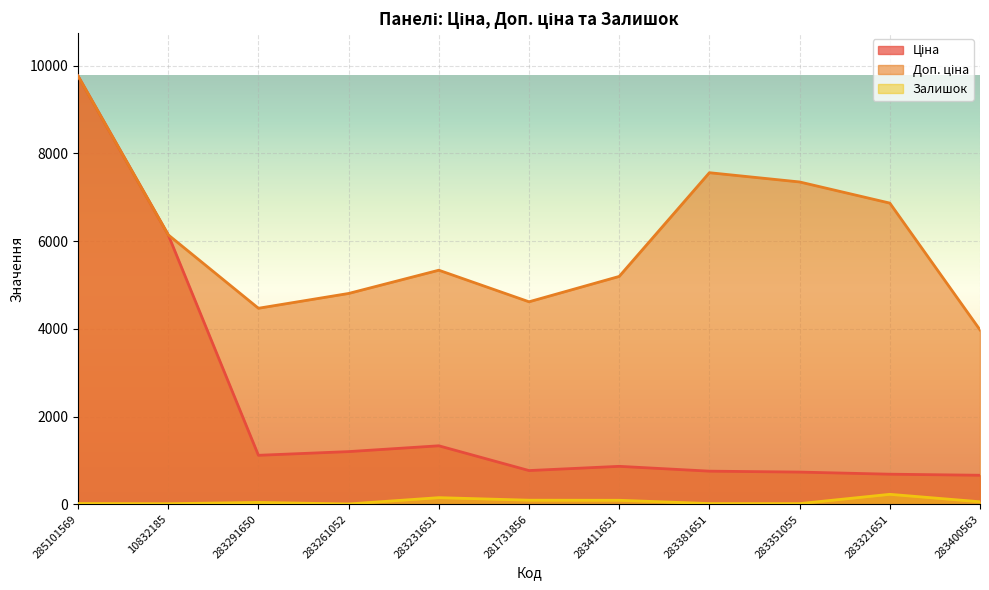

True or false: Залишок has a value of 82.2 at 283231651.

False